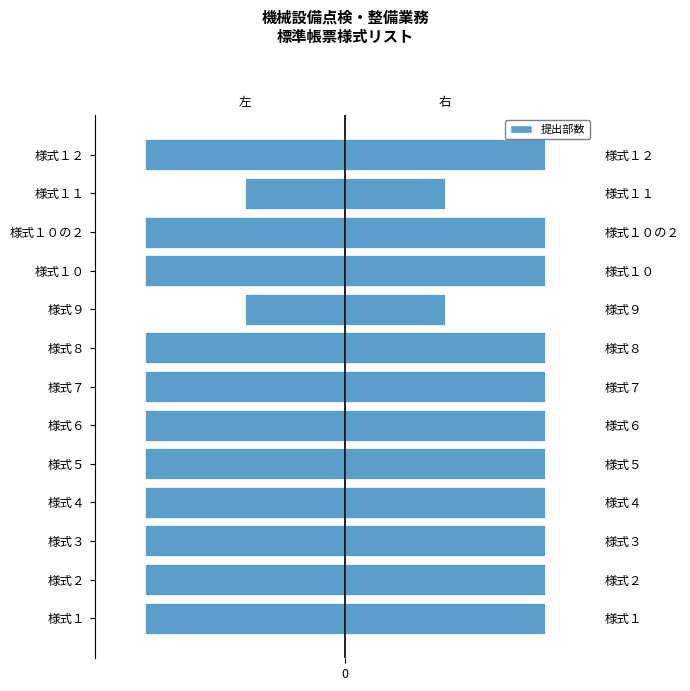

How many bars are there in total?

26